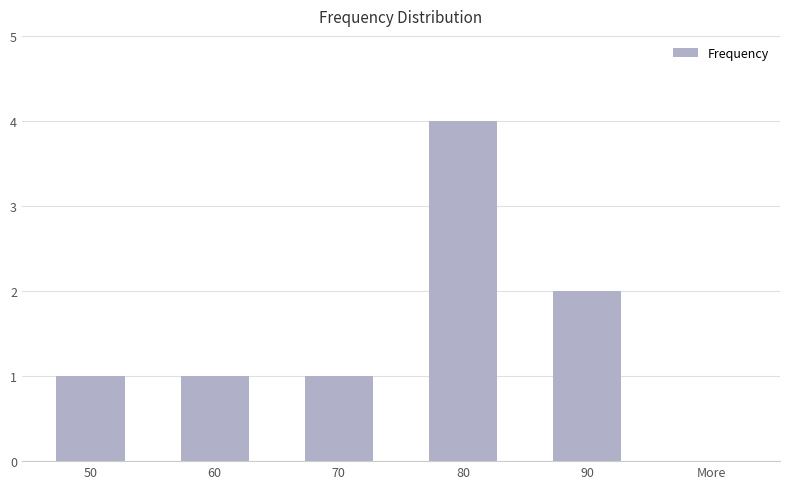

What is the sum of all values?

9